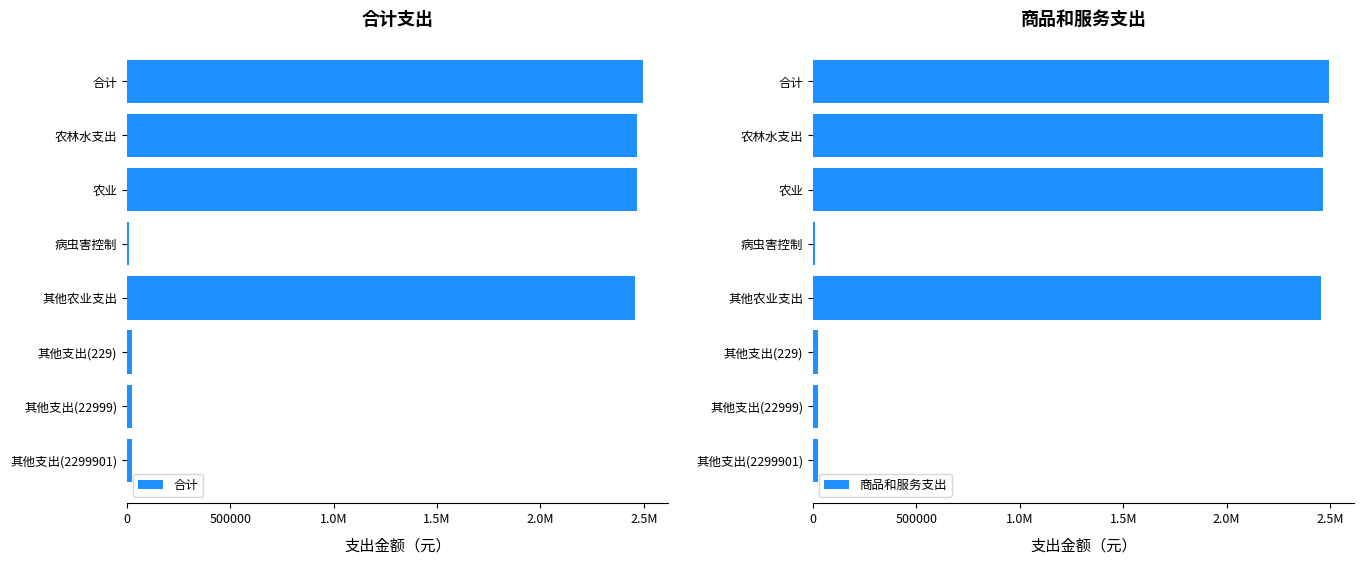

What is the greatest value displayed?

2493584.5